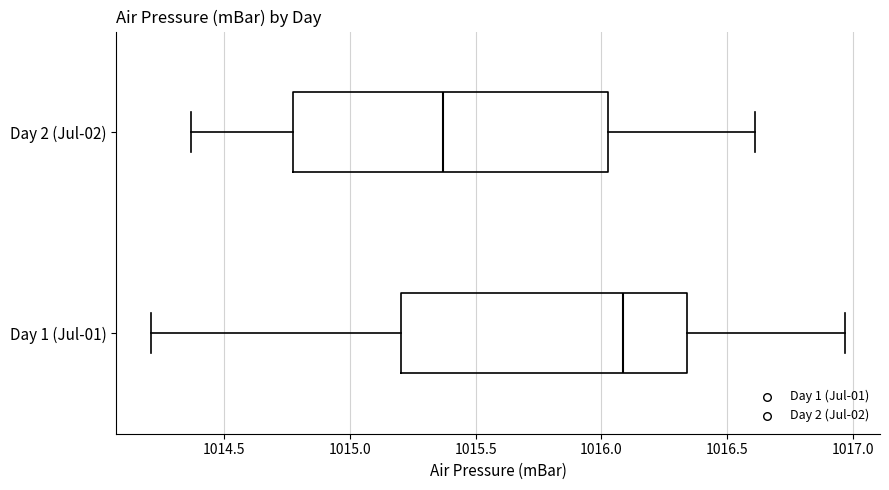

Reading bottom to top, transcribe this box plot: for each box, give where its median line is, the range the box spans, and where its two whiskers end, as read against the x-axis. The values are not printed on the chart, so give them approximately, as read against the axis.

Day 1 (Jul-01): median 1016.10, box 1015.20 to 1016.35, whiskers 1014.20 to 1016.95
Day 2 (Jul-02): median 1015.35, box 1014.75 to 1016.05, whiskers 1014.35 to 1016.60